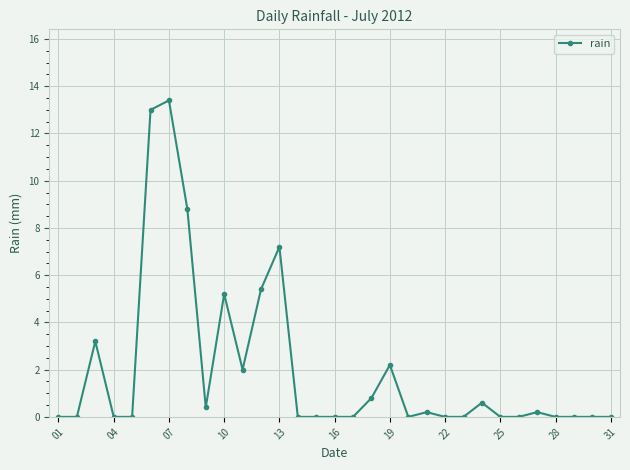

What is the difference between the maximum and minimum values?

13.4